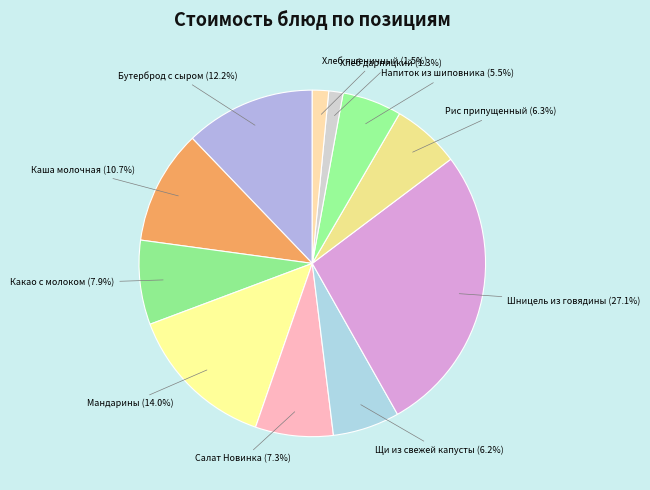

Does Напиток из шиповника represent more than half of the total?

No